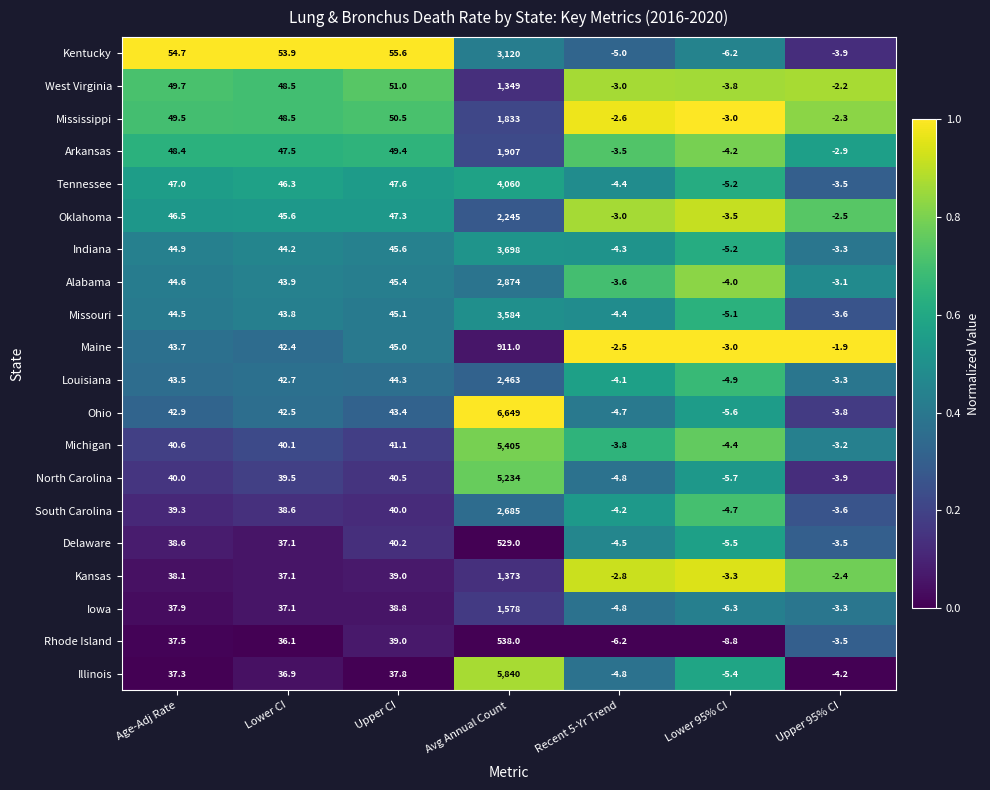

The value of Iowa at Recent 5-Yr Trend is -2.4. True or false?

False